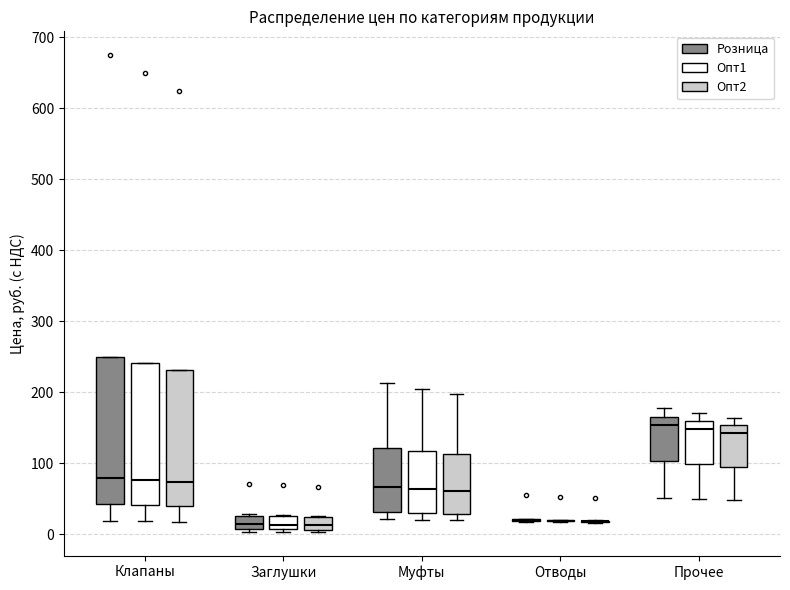

Reading left to right, read every box against the y-axis: the position of its median line, the range the box covers, and the ends of its whiskers. The values are not printed on the chart, so give them approximately, as read against the axis.

Клапаны (Розница): median 80, box 40 to 250, whiskers 20 to 250
Клапаны (Опт1): median 80, box 40 to 240, whiskers 20 to 240
Клапаны (Опт2): median 70, box 40 to 230, whiskers 20 to 230
Заглушки (Розница): median 10 (inside the box), box 10 to 30, whiskers 0 to 30
Заглушки (Опт1): median 10 (inside the box), box 10 to 30, whiskers 0 to 30
Заглушки (Опт2): median 10 (inside the box), box 10 to 20, whiskers 0 to 30
Муфты (Розница): median 70, box 30 to 120, whiskers 20 to 210
Муфты (Опт1): median 60, box 30 to 120, whiskers 20 to 210
Муфты (Опт2): median 60, box 30 to 110, whiskers 20 to 200
Отводы (Розница): box collapsed to a line at 20, whiskers 20 to 20
Отводы (Опт1): box collapsed to a line at 20, whiskers 20 to 20
Отводы (Опт2): box collapsed to a line at 20, whiskers 20 to 20
Прочее (Розница): median 150, box 100 to 170, whiskers 50 to 180
Прочее (Опт1): median 150, box 100 to 160, whiskers 50 to 170
Прочее (Опт2): median 140, box 100 to 150, whiskers 50 to 160